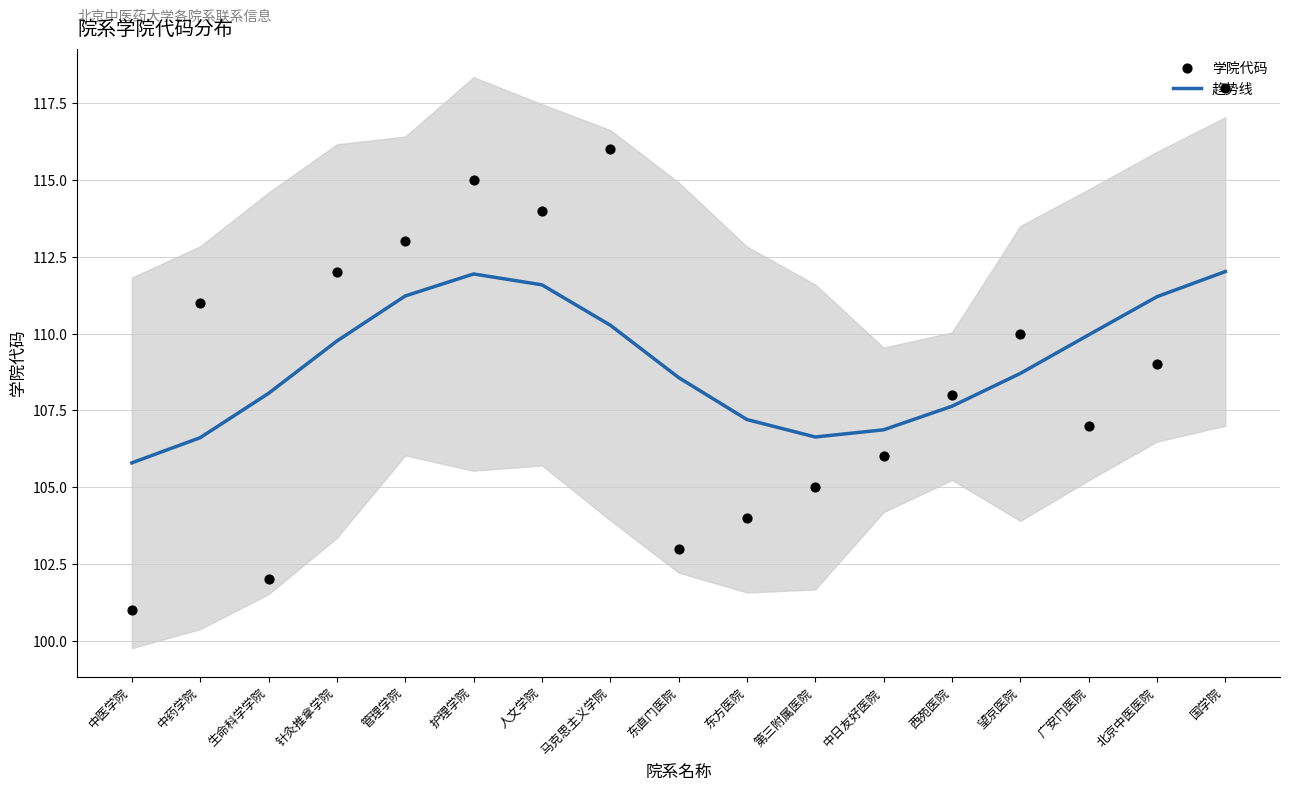

What are all the series names shown in the legend?

趋势线, 学院代码